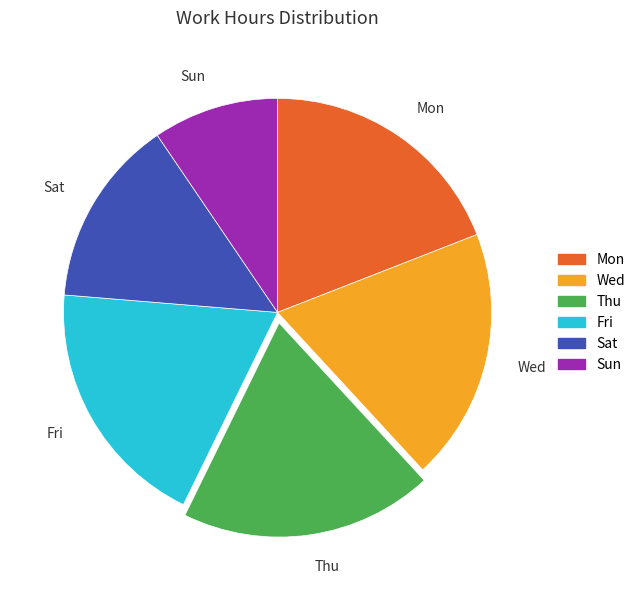

Combined, do Sat and Mon account for over 50%?

No